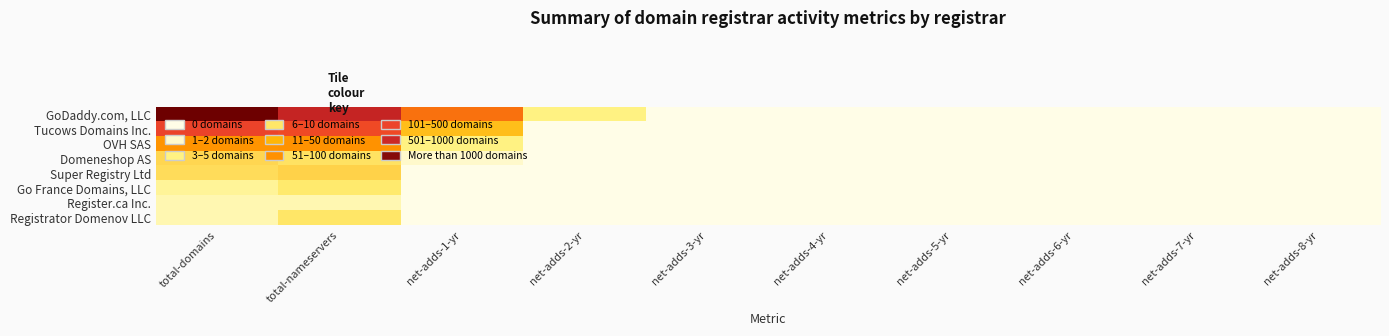

How many categories are shown in the chart?

10